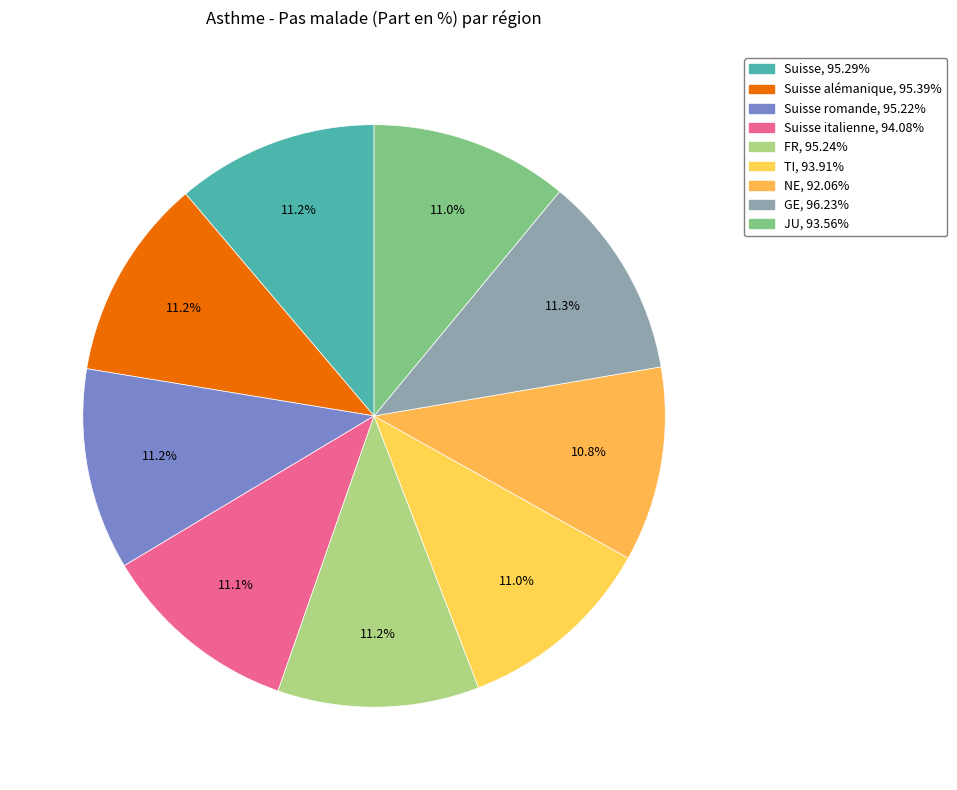

How many segments does this pie chart have?

9